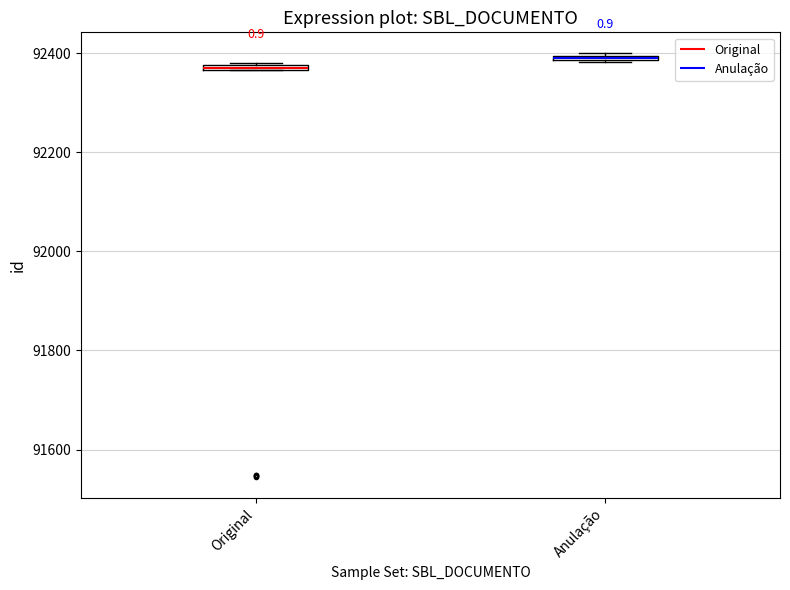

Which box's median line is the highest?

Anulação